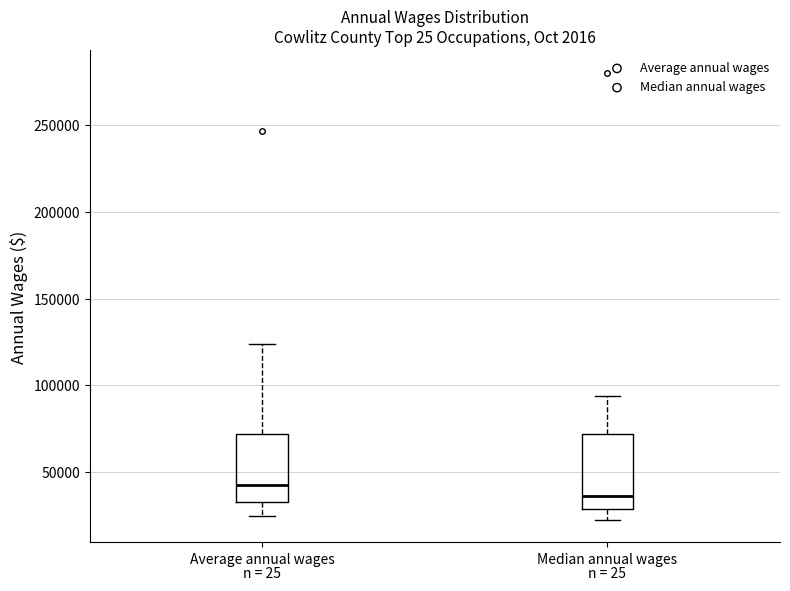

Which box has the lowest median line?

Median annual wages